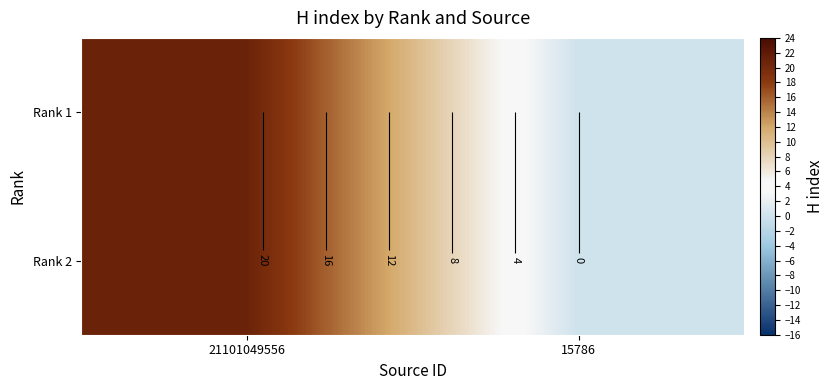

Which series has the largest range (max minus min)?

Rank 1